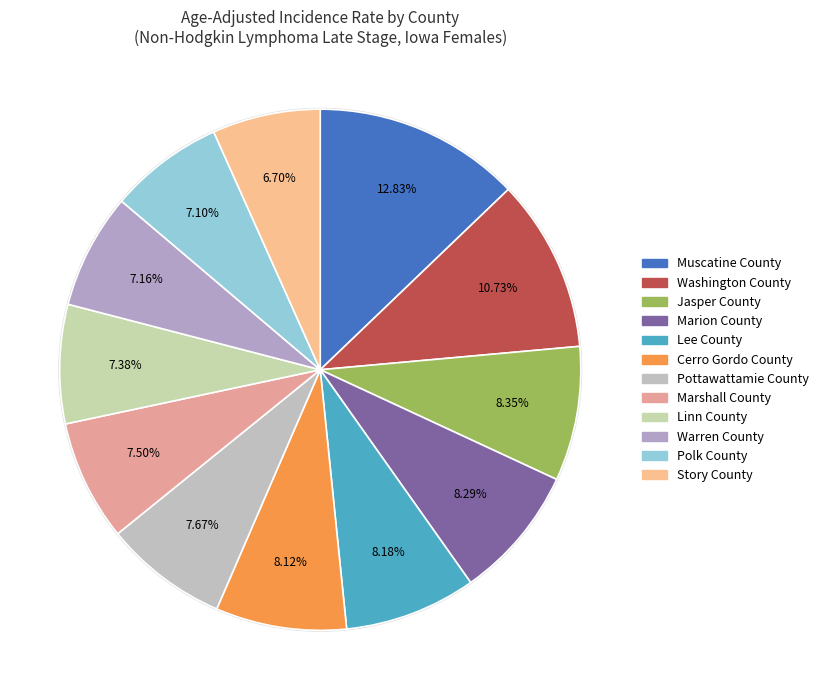

Is it true that Warren County is 7% of the pie?

True